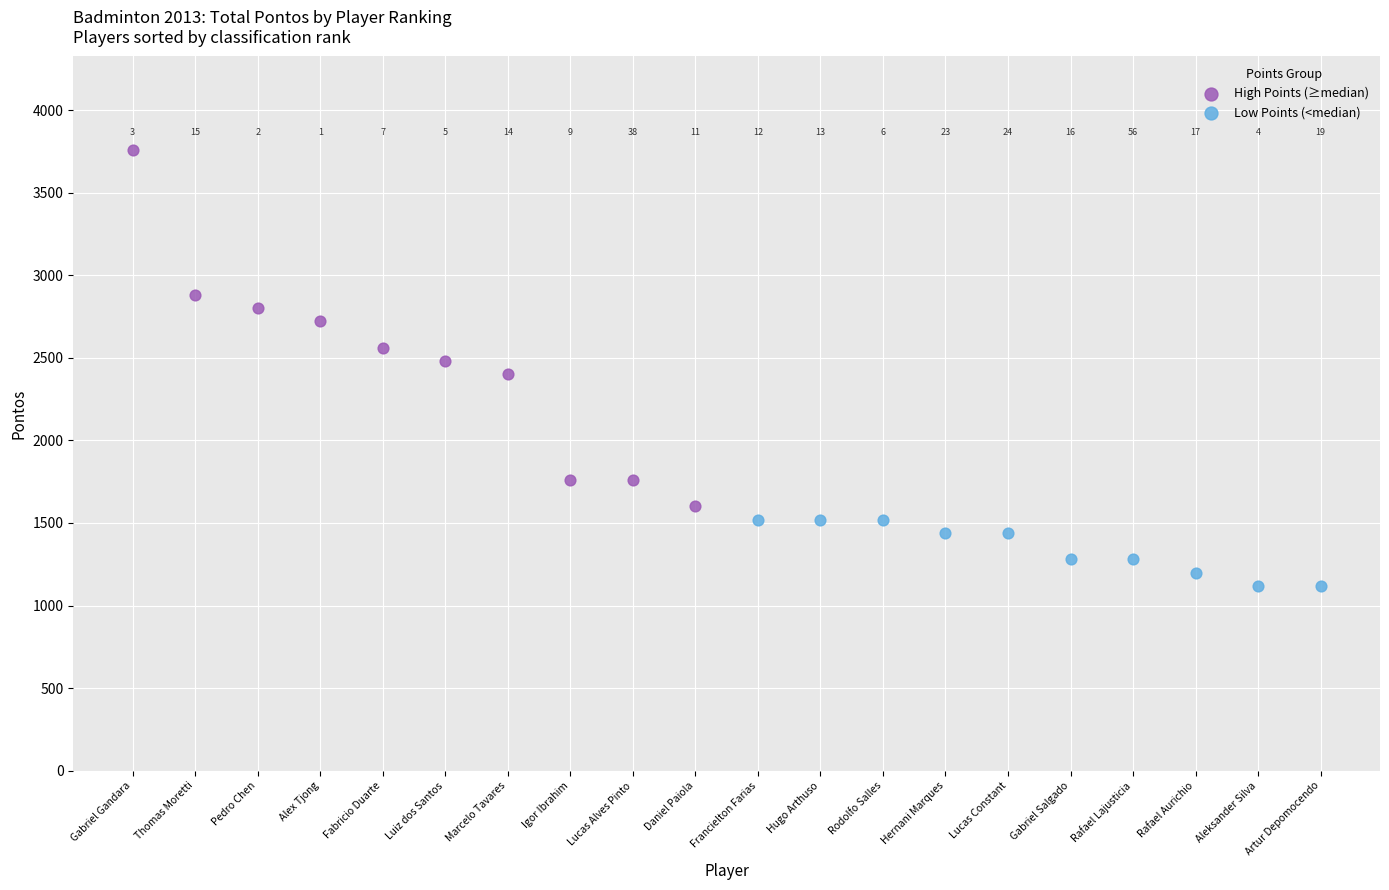

Which series has the largest Y range (max minus min)?

High Points (≥median)